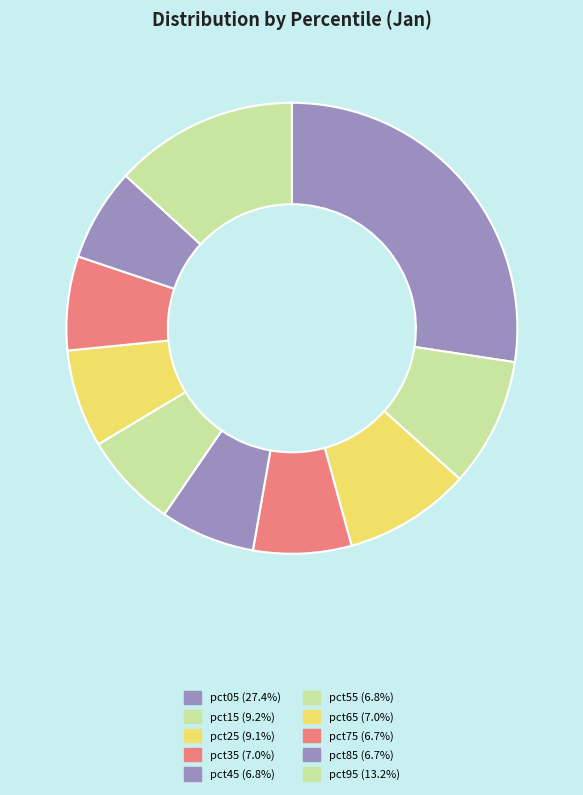

Which category has the smallest portion of the pie?

pct85